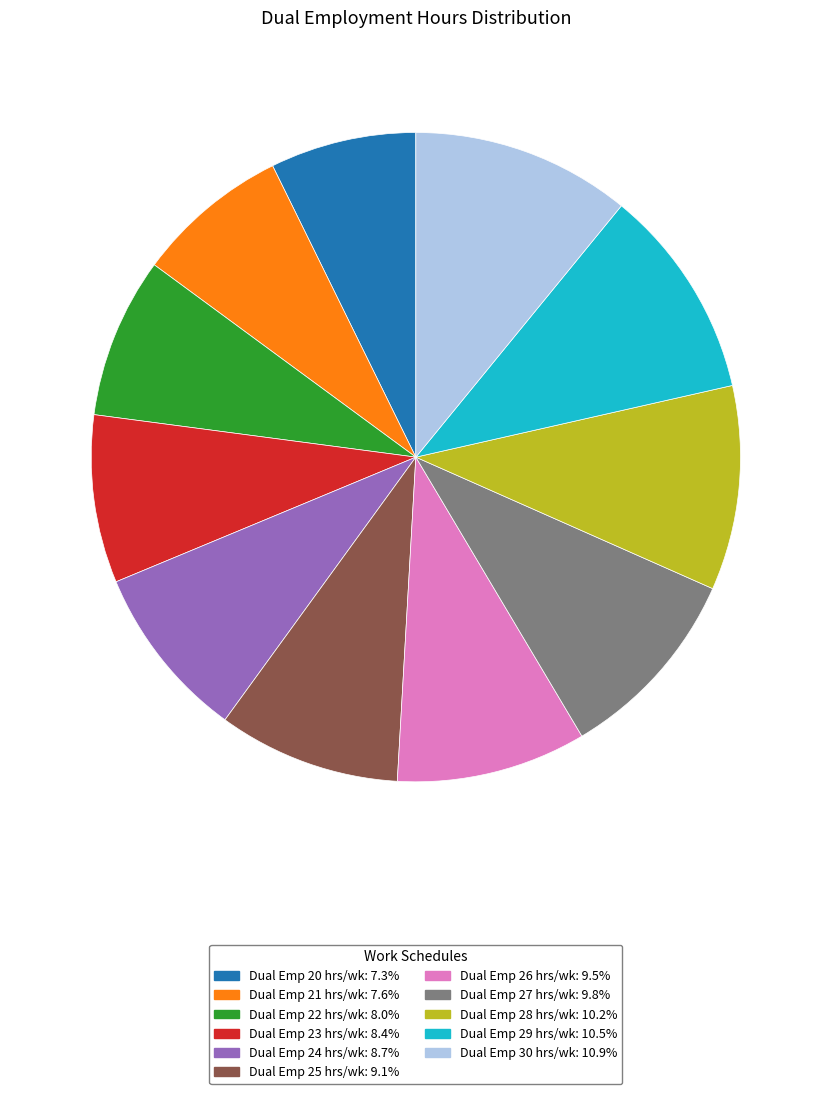

Is Dual Emp 21 hrs/wk the majority of the pie?

No